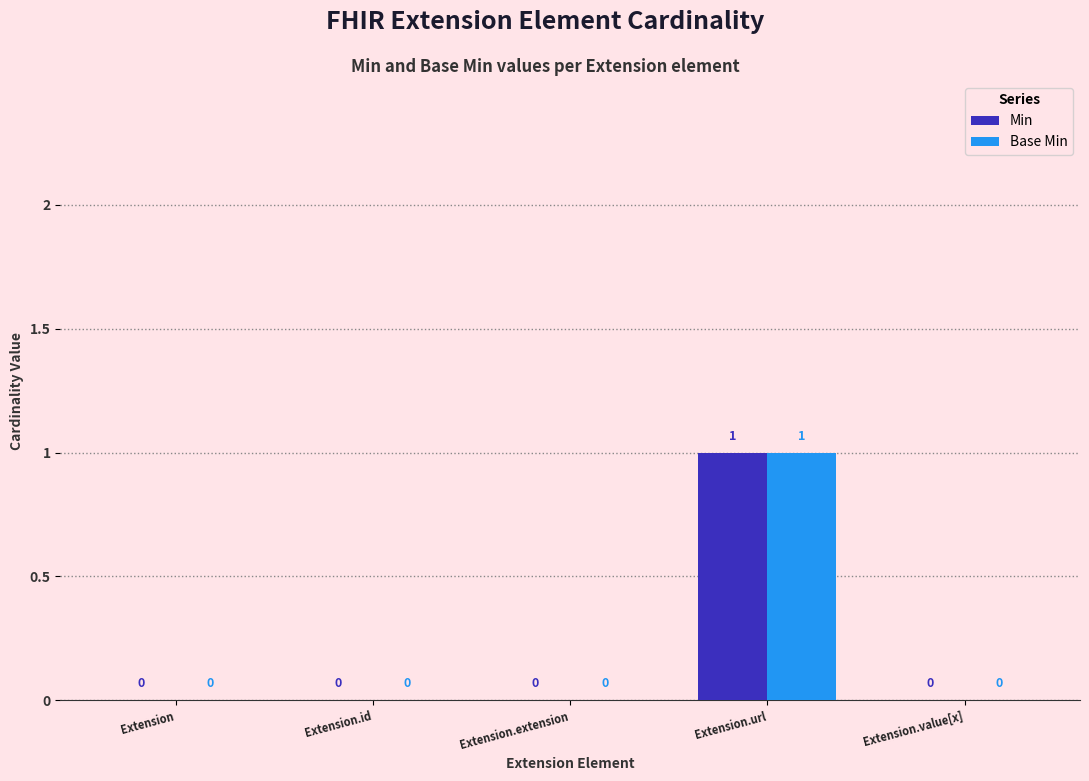

At which category is the sum across all series the highest?

Extension.url